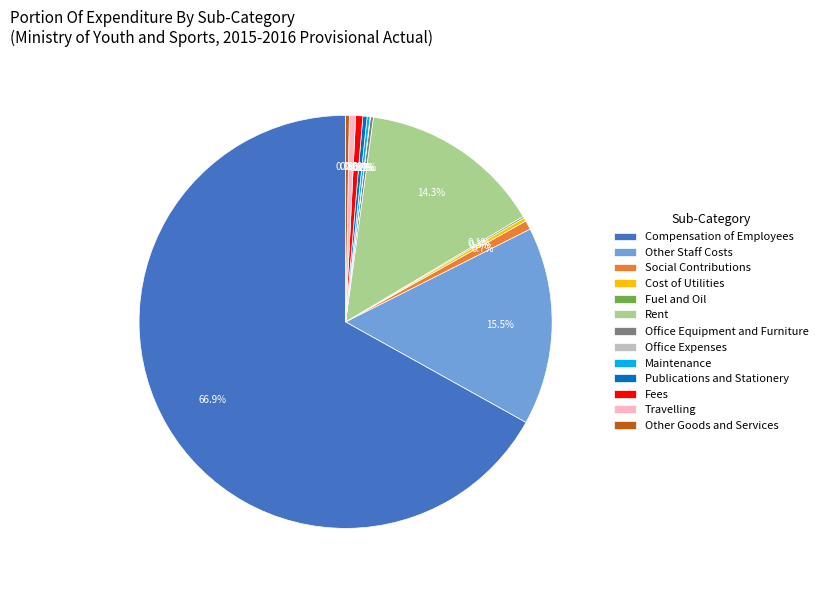

What percentage is NOT represented by Travelling?

99.5%